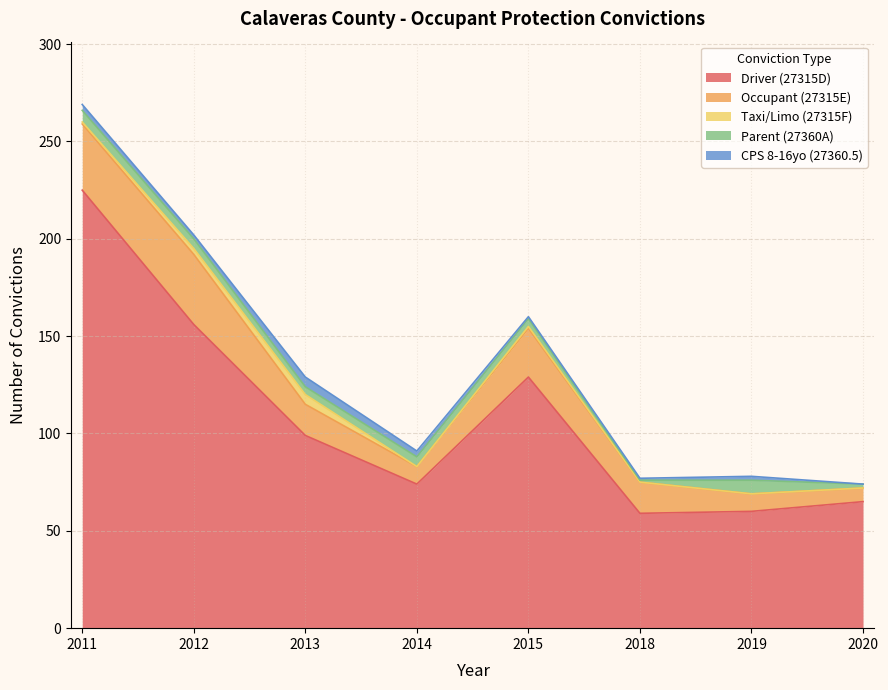

Reading left to right, extract all data points from this chart.

Driver (27315D): 225	156	99	74	129	59	60	65
Occupant (27315E): 34	36	16	9	25	16	9	7
Taxi/Limo (27315F): 1	3	5	0	1	0	0	0
Parent (27360A): 6	5	4	5	4	1	7	2
CPS 8-16yo (27360.5): 3	2	5	3	1	1	2	0